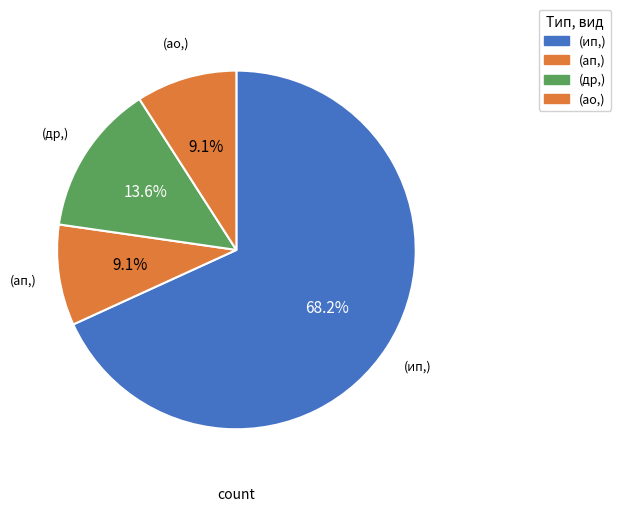

What is the largest slice in the pie chart?

ип